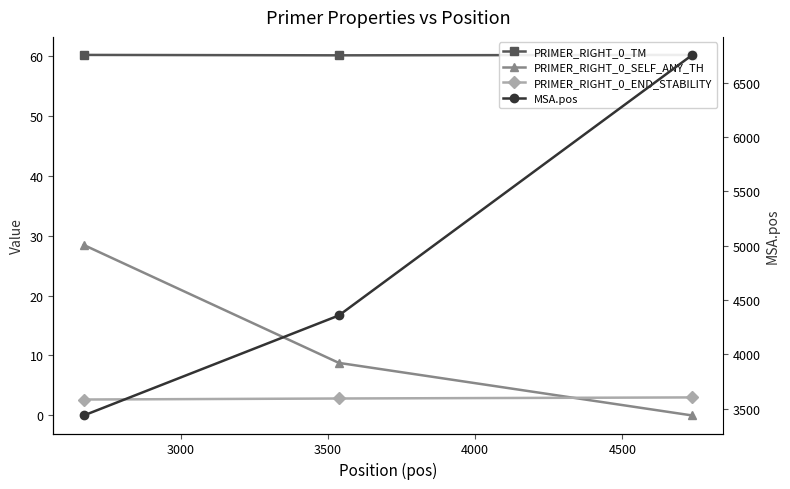

Does the chart display data point markers on the line(s)?

Yes